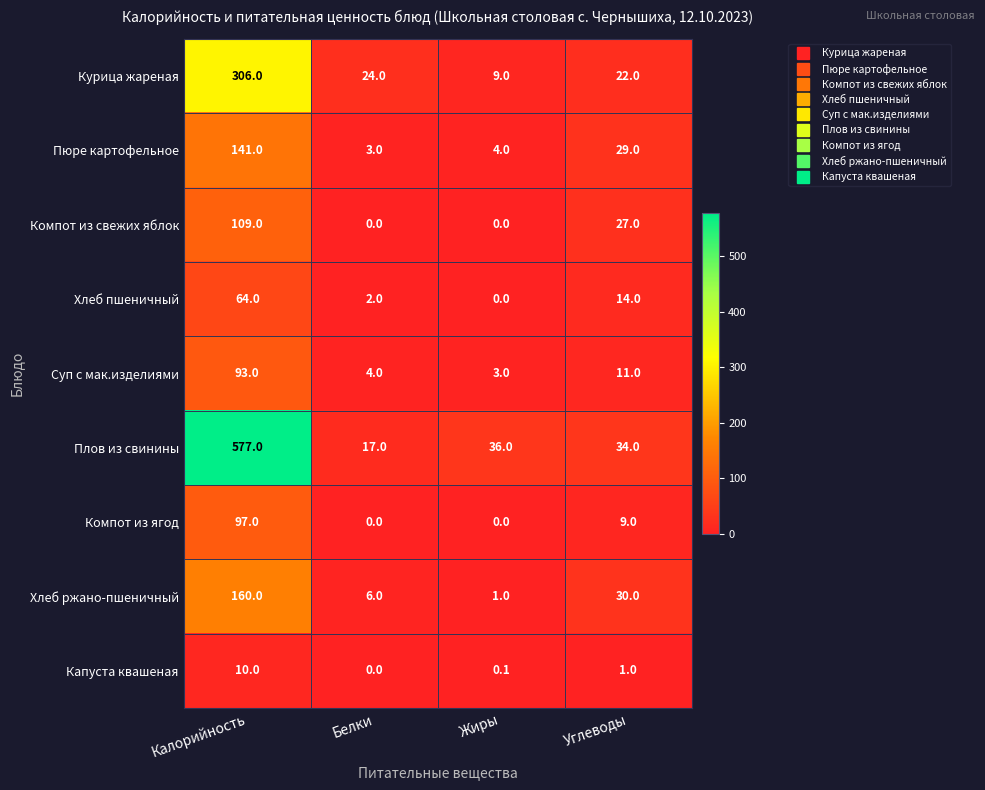

What is the difference between the highest and lowest values at Жиры?

36.0